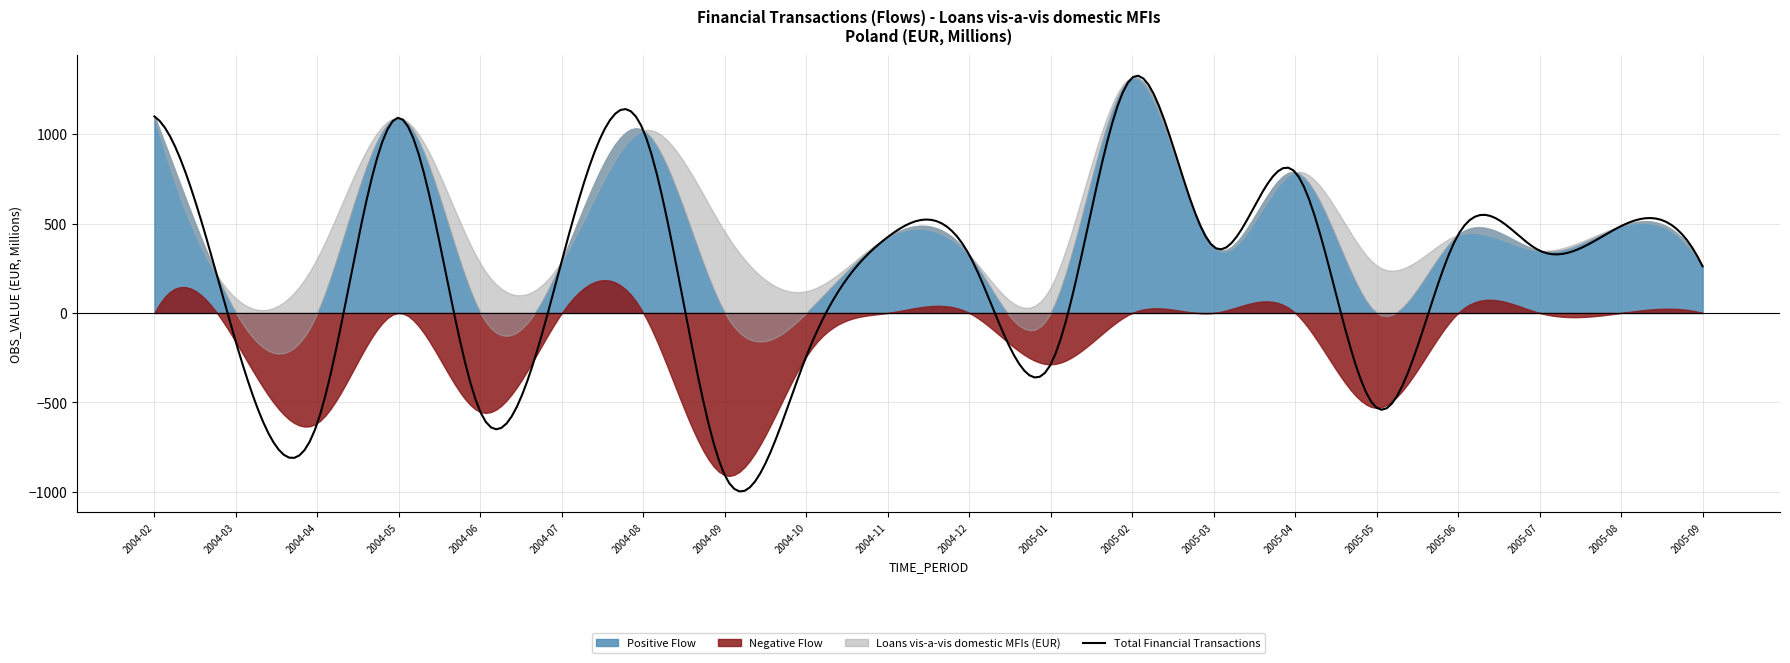

What is the value of the Loans vis-a-vis domestic MFIs (EUR) point at the 11th from the left?

324.4